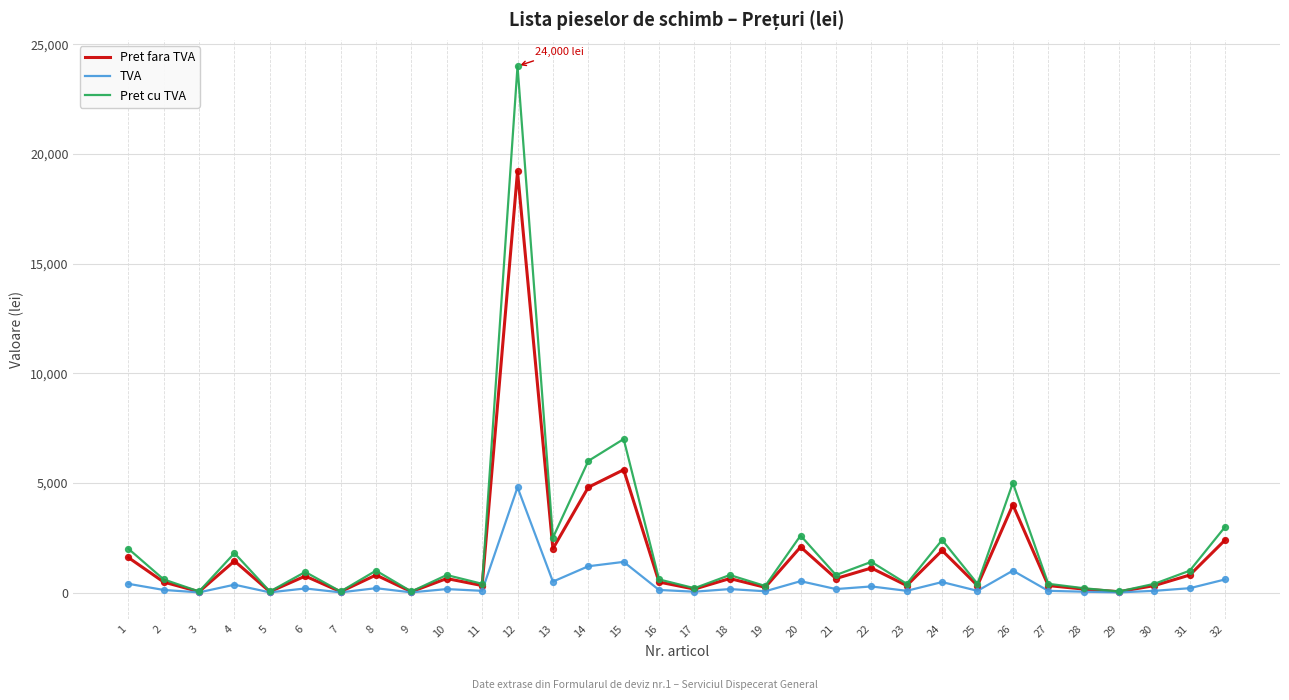

What is the total value across all series at 25?

800